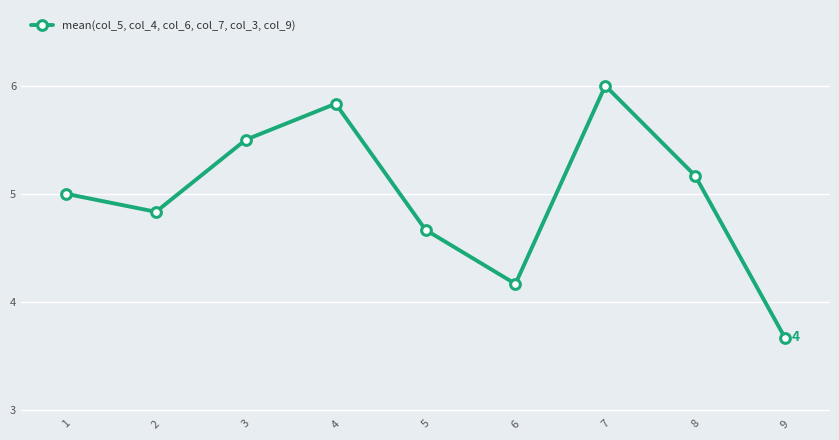

What is the difference between the maximum and second lowest values?

1.8